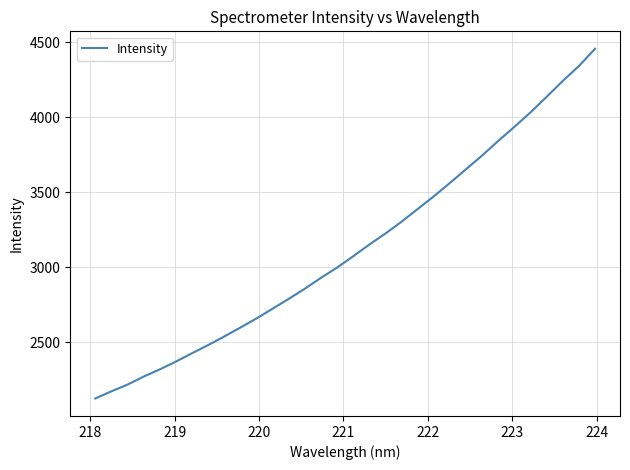

What is the minimum value shown in the chart?

2126.8